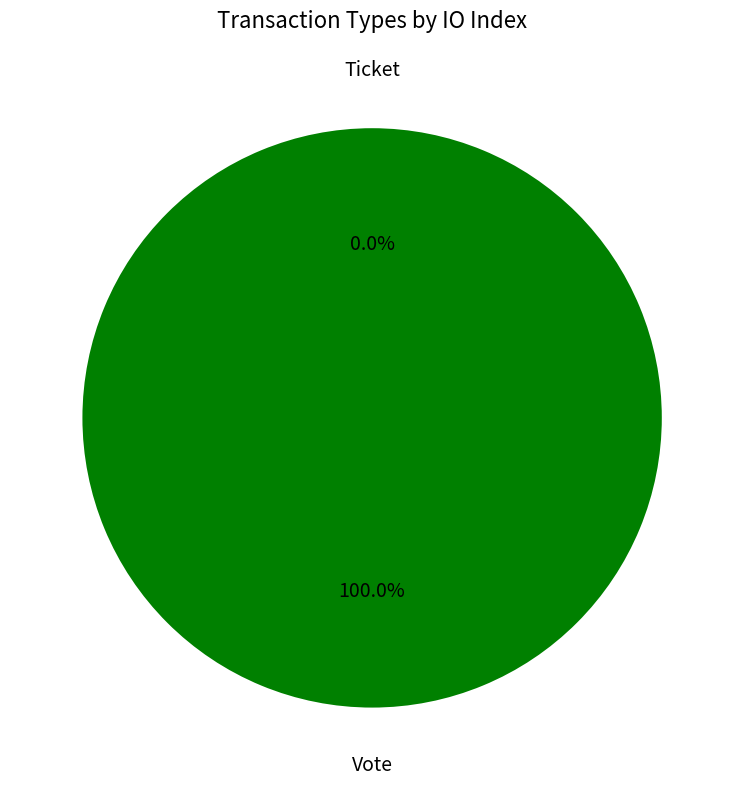

Which slice is the smallest?

Ticket